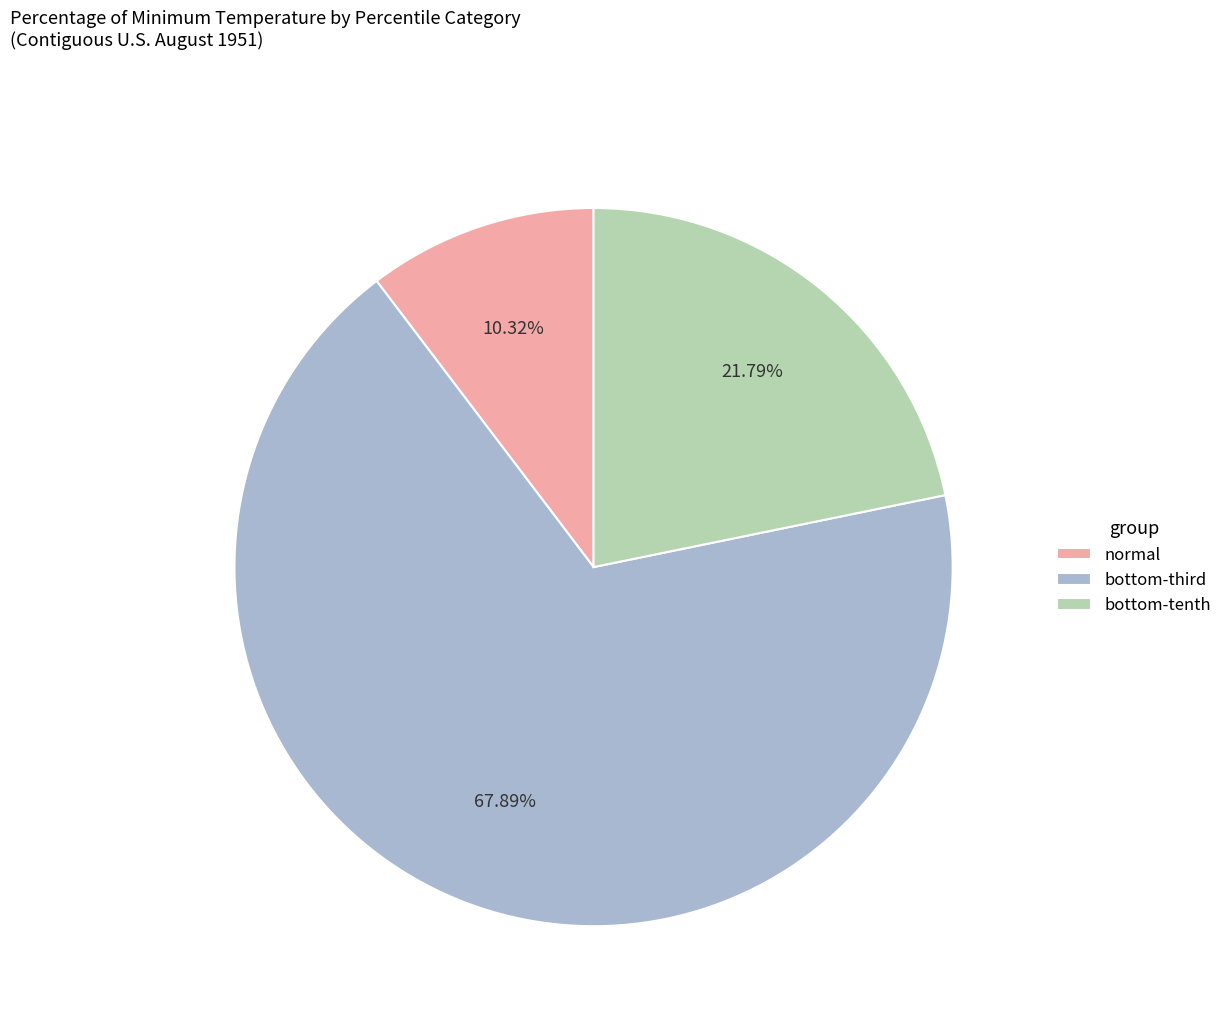

Which category has the smallest portion of the pie?

normal